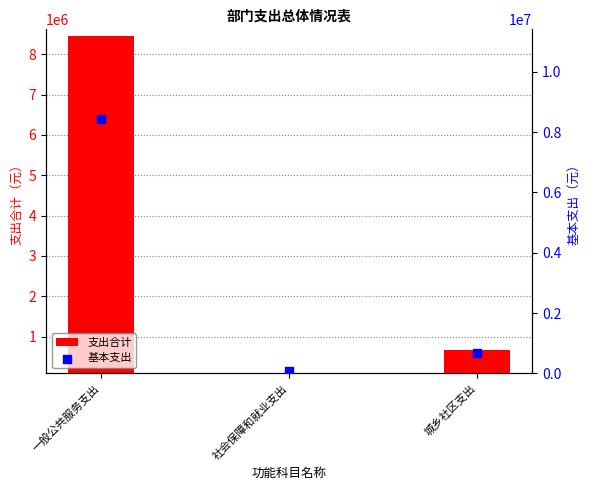

Which series reaches the minimum Y coordinate?

支出合计